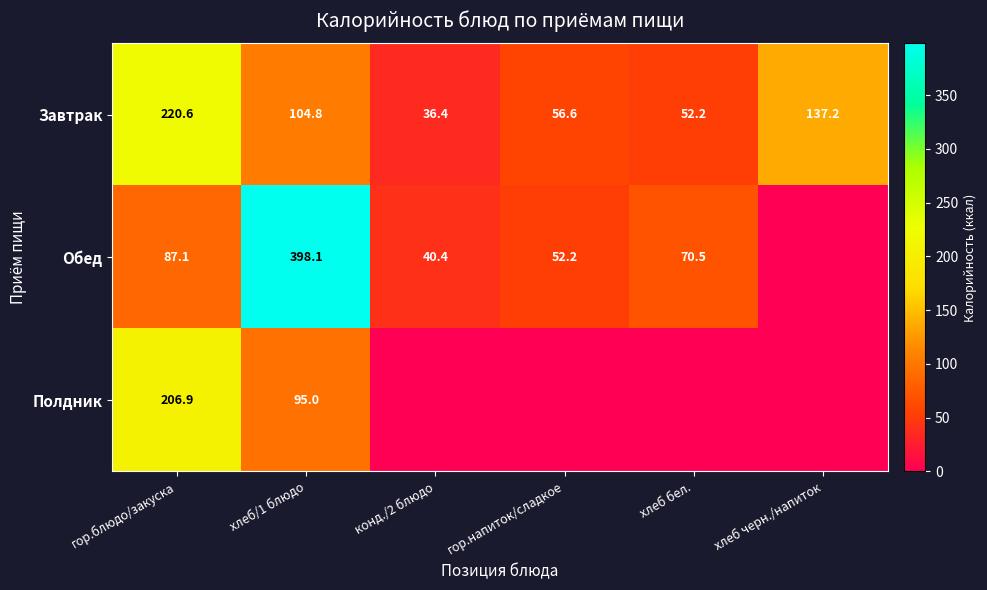

True or false: Завтрак has a value of 354.0 at гор.блюдо/закуска.

False